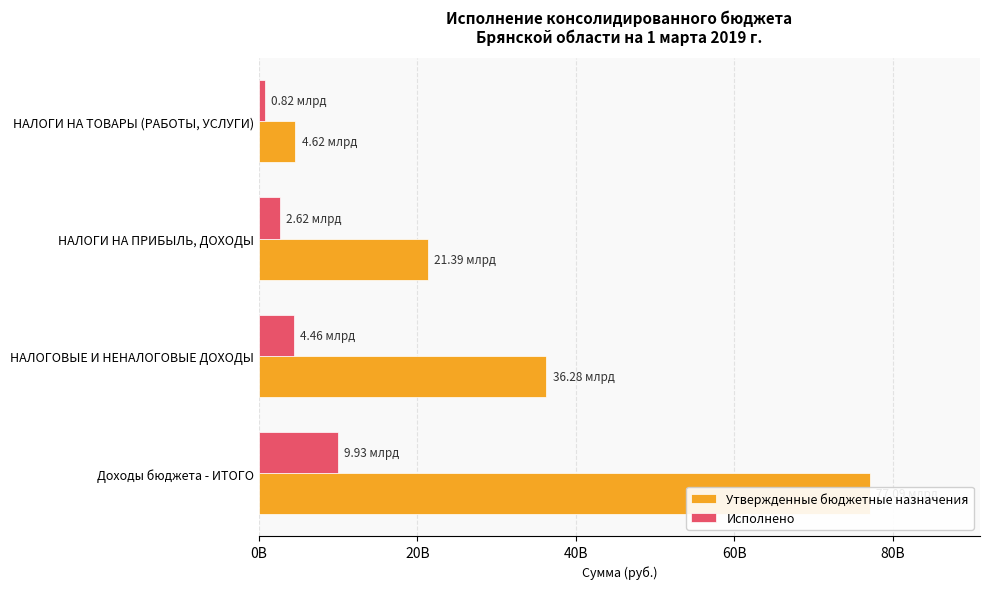

List the series in order of their peak value, highest first.

Утвержденные бюджетные назначения, Исполнено